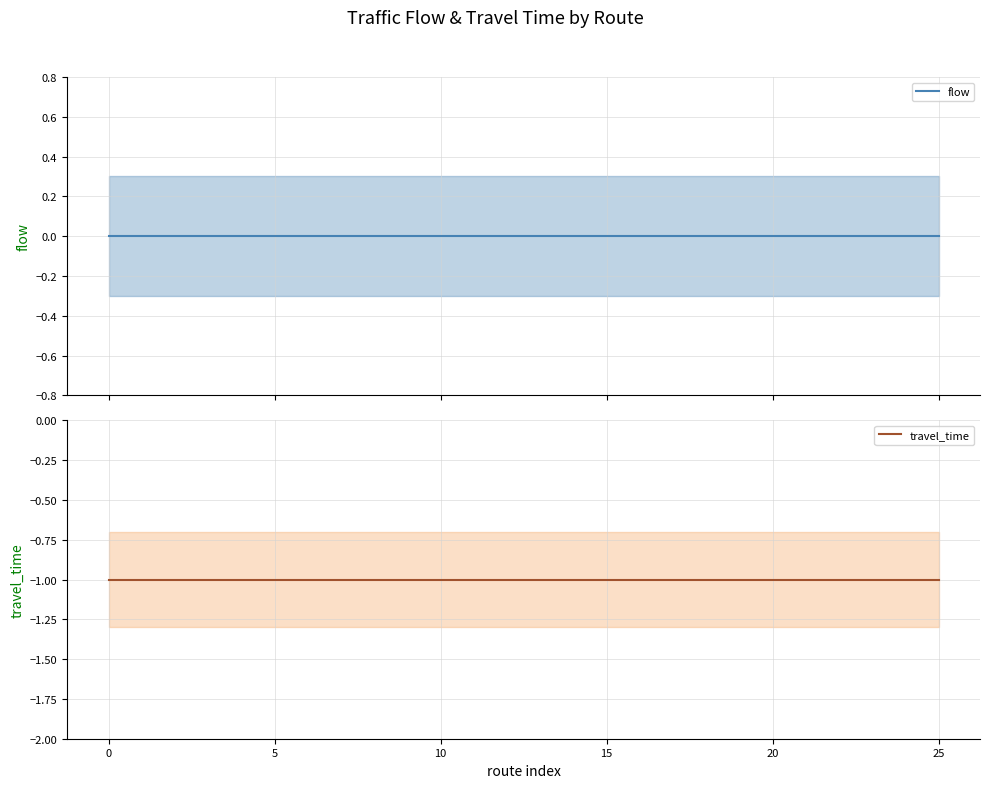

What is the sum of all travel_time values?

-26